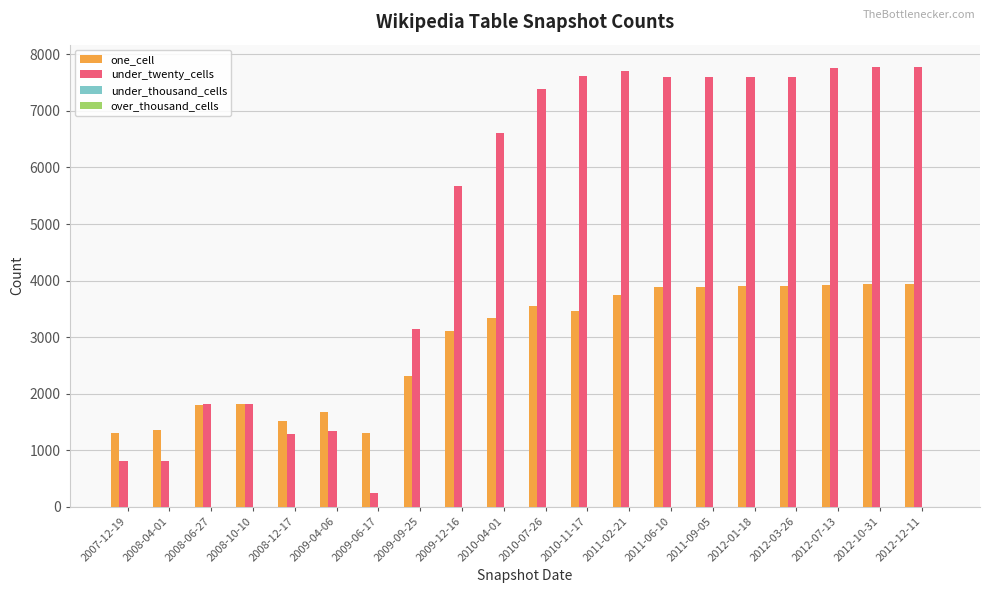

What is the total value across all series at 2007-12-19?

2131